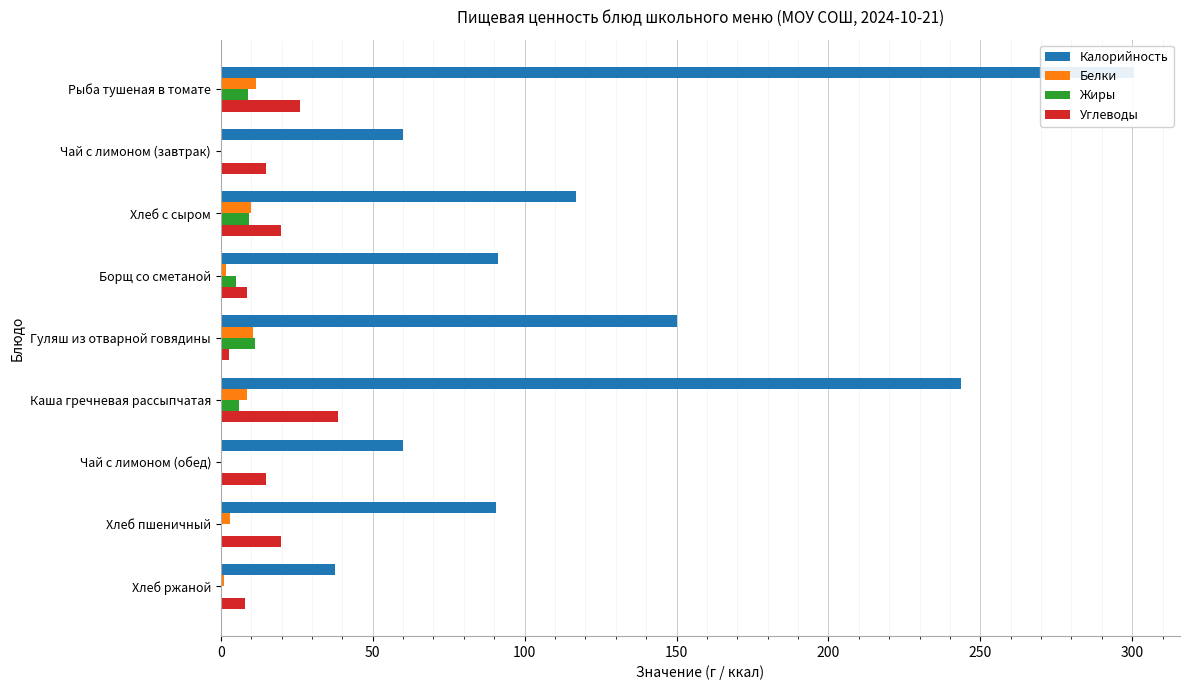

The Углеводы series shows 59.9 at Каша гречневая рассыпчатая. True or false?

False